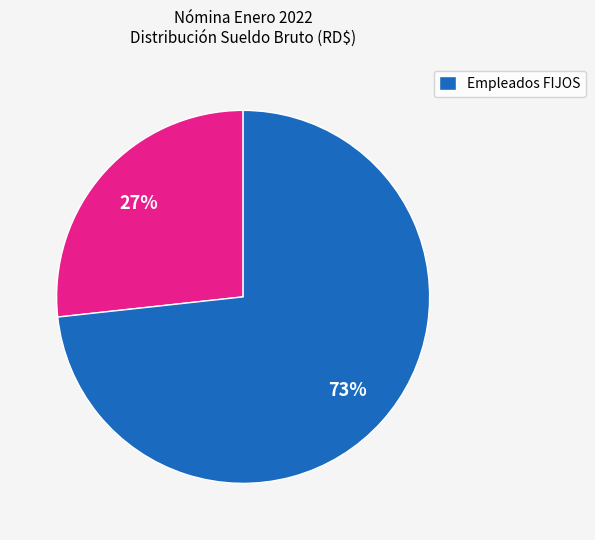

To the nearest percent, what is the average slice percentage?

50%